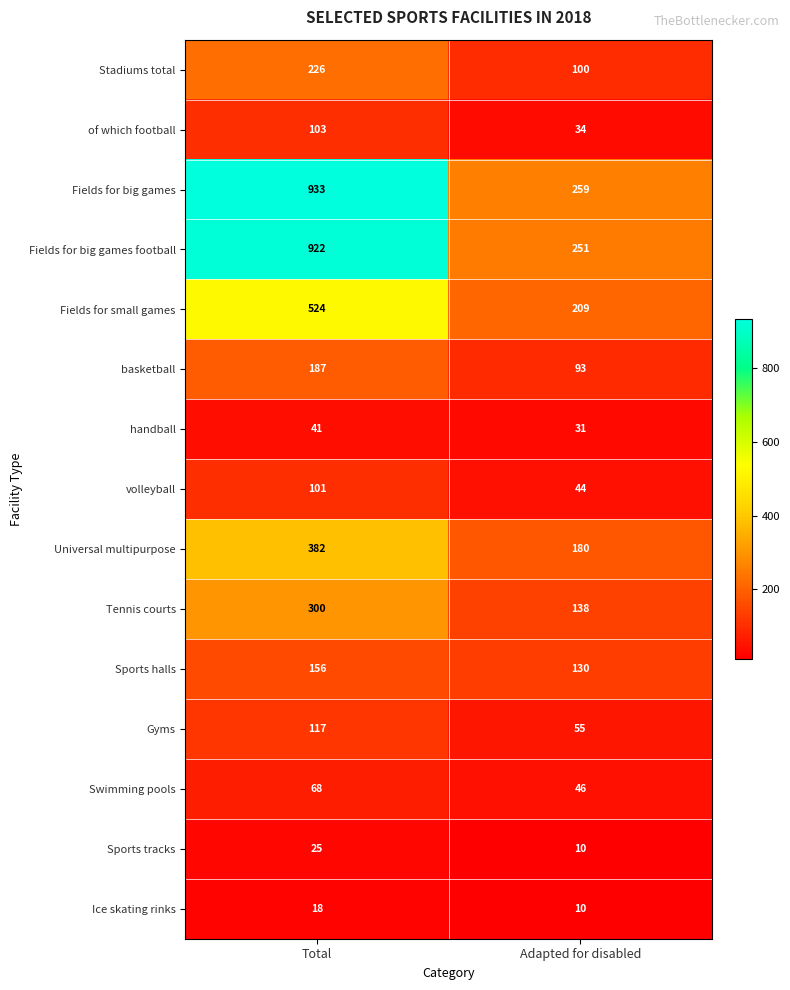

Read the Sports tracks value at Adapted for disabled, to the nearest 10.

10